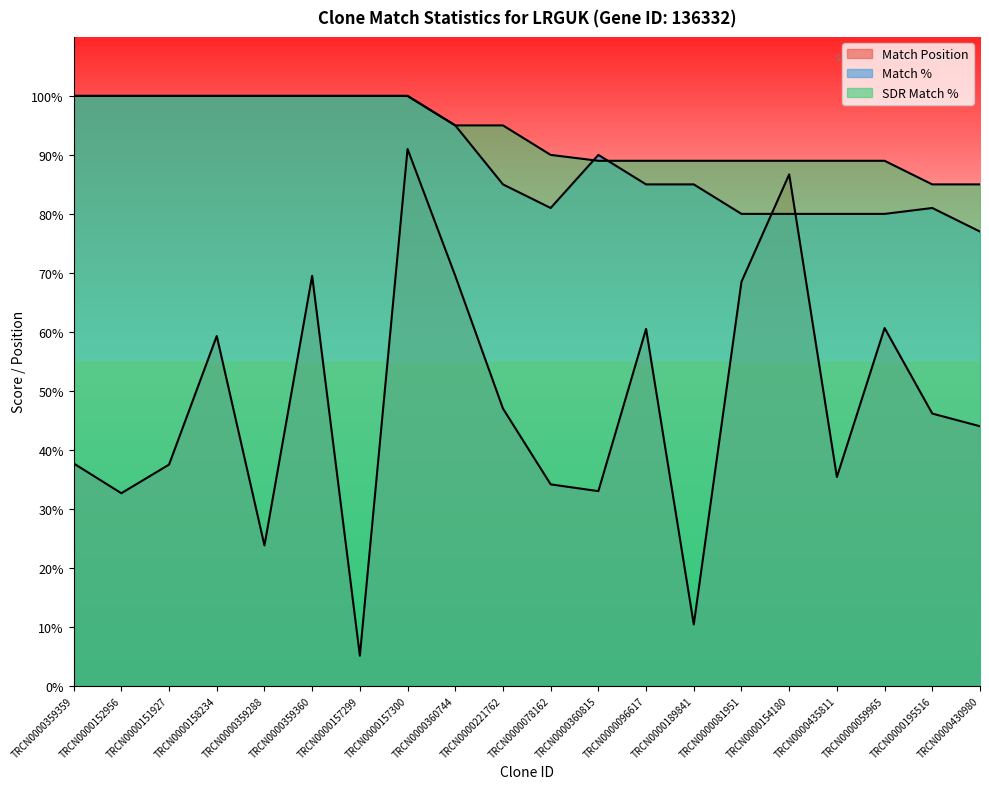

Count the number of categories in the chart.

20